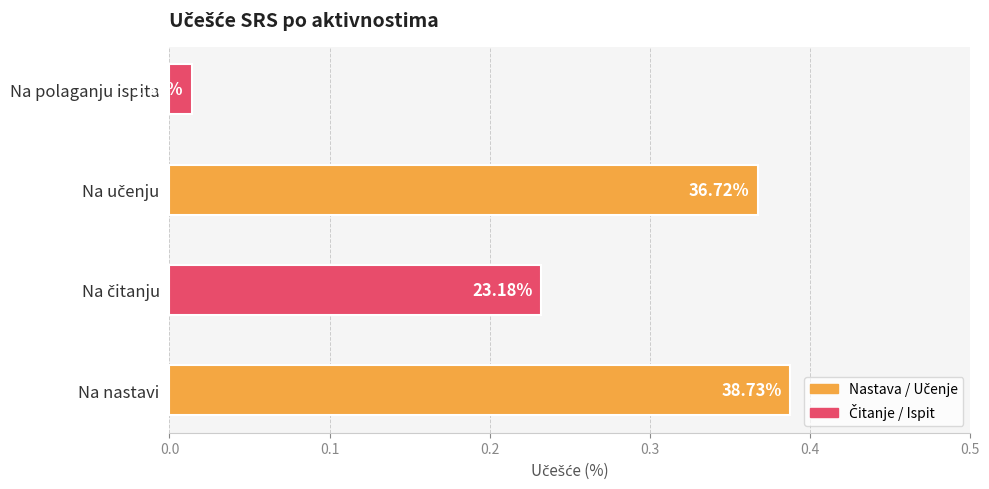

How many bars are there in total?

4